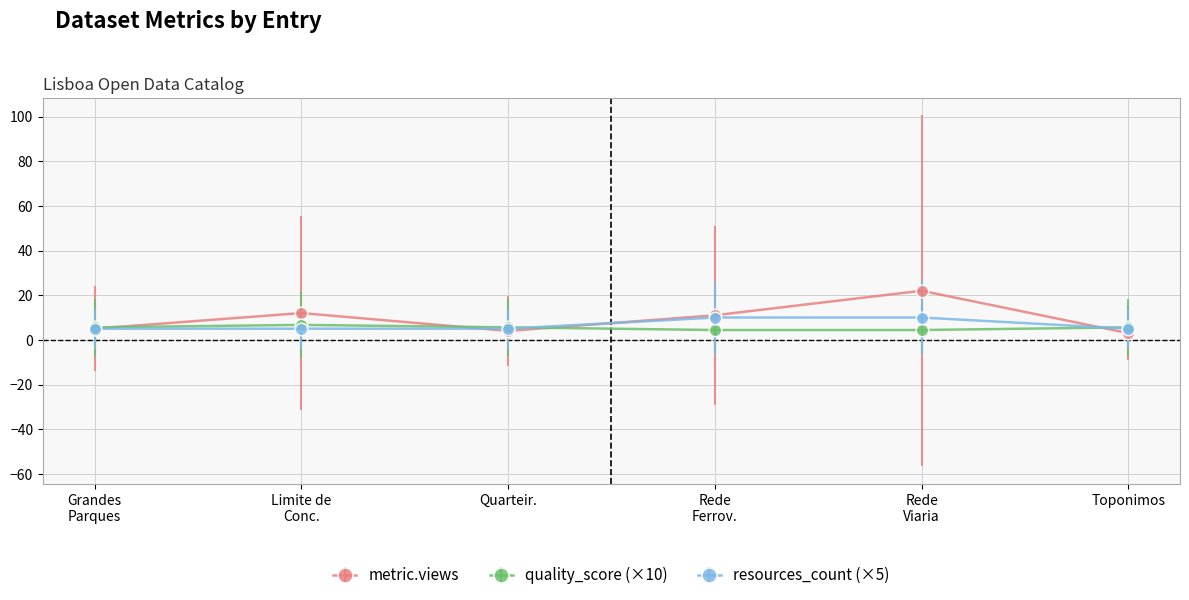

Reading left to right, what are all the values shown in this chart?

metric.views: 5.0	12.0	4.0	11.0	22.0	3.0
quality_score (×10): 5.6	6.7	5.6	4.4	4.4	5.6
resources_count (×5): 5.0	5.0	5.0	10.0	10.0	5.0